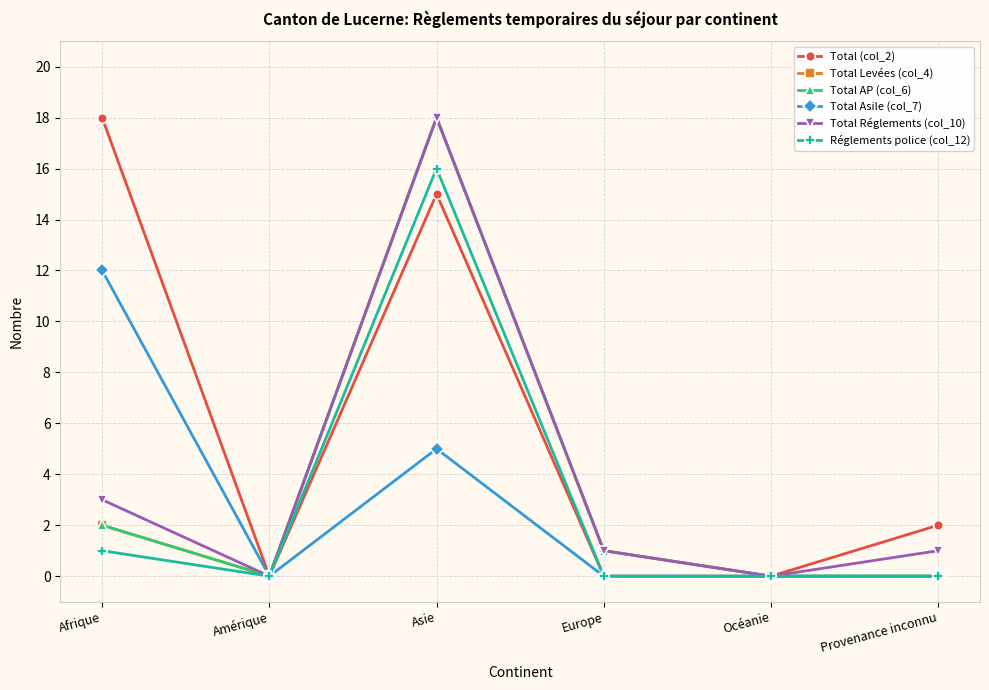

Is the value of Total Levées (col_4) at Amérique greater than the value of Total Réglements (col_10) at Asie?

No